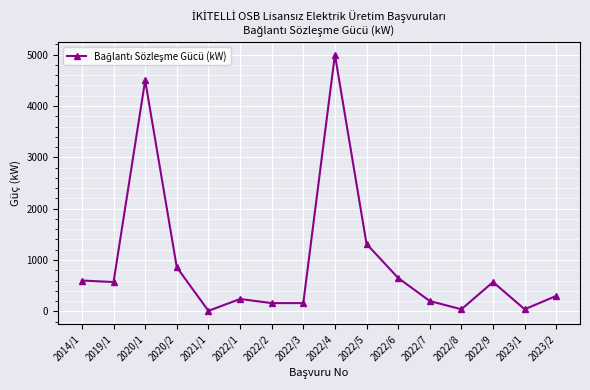

Count the number of data series in this chart.

1